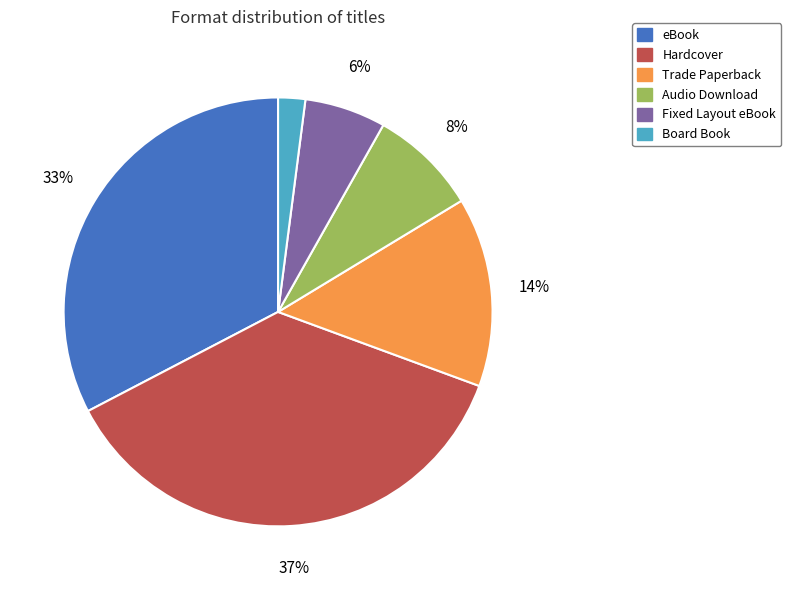

Is the sum of Fixed Layout eBook and Audio Download greater than half?

No